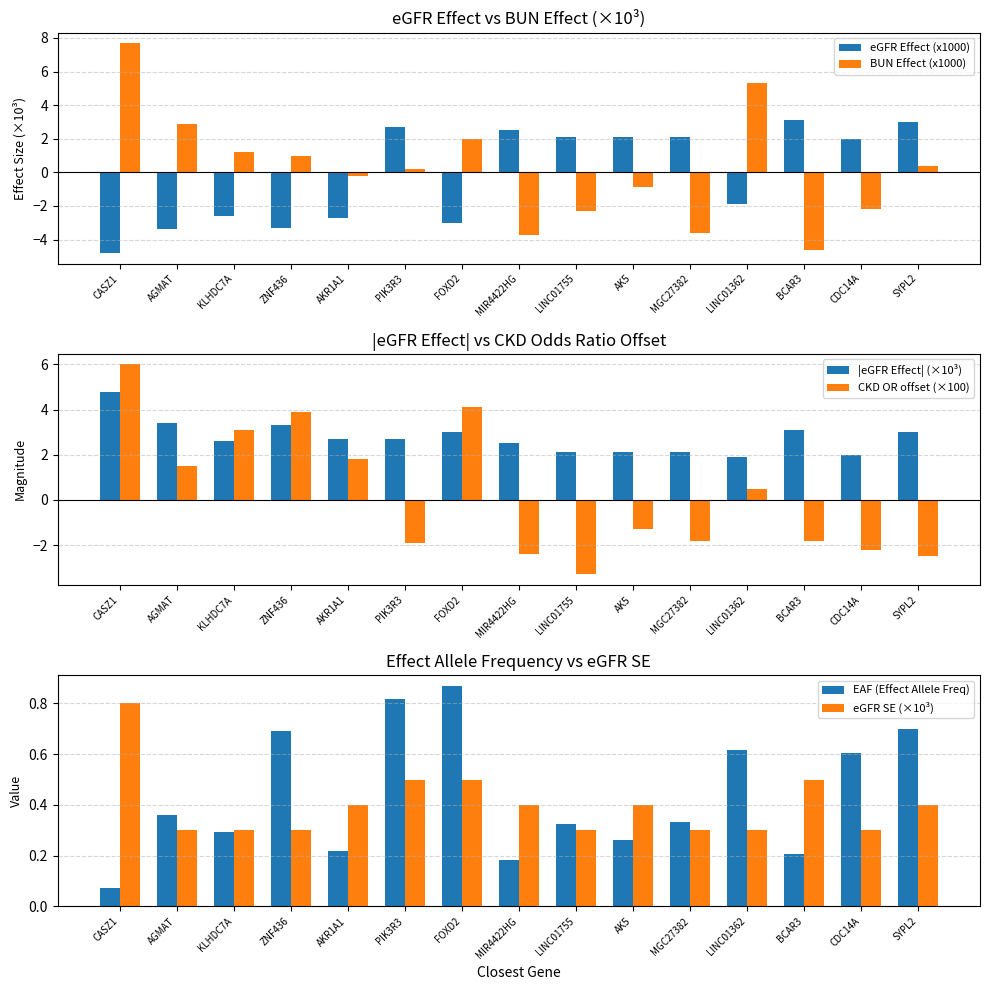

What is the label of the 5th bar from the right?

MGC27382